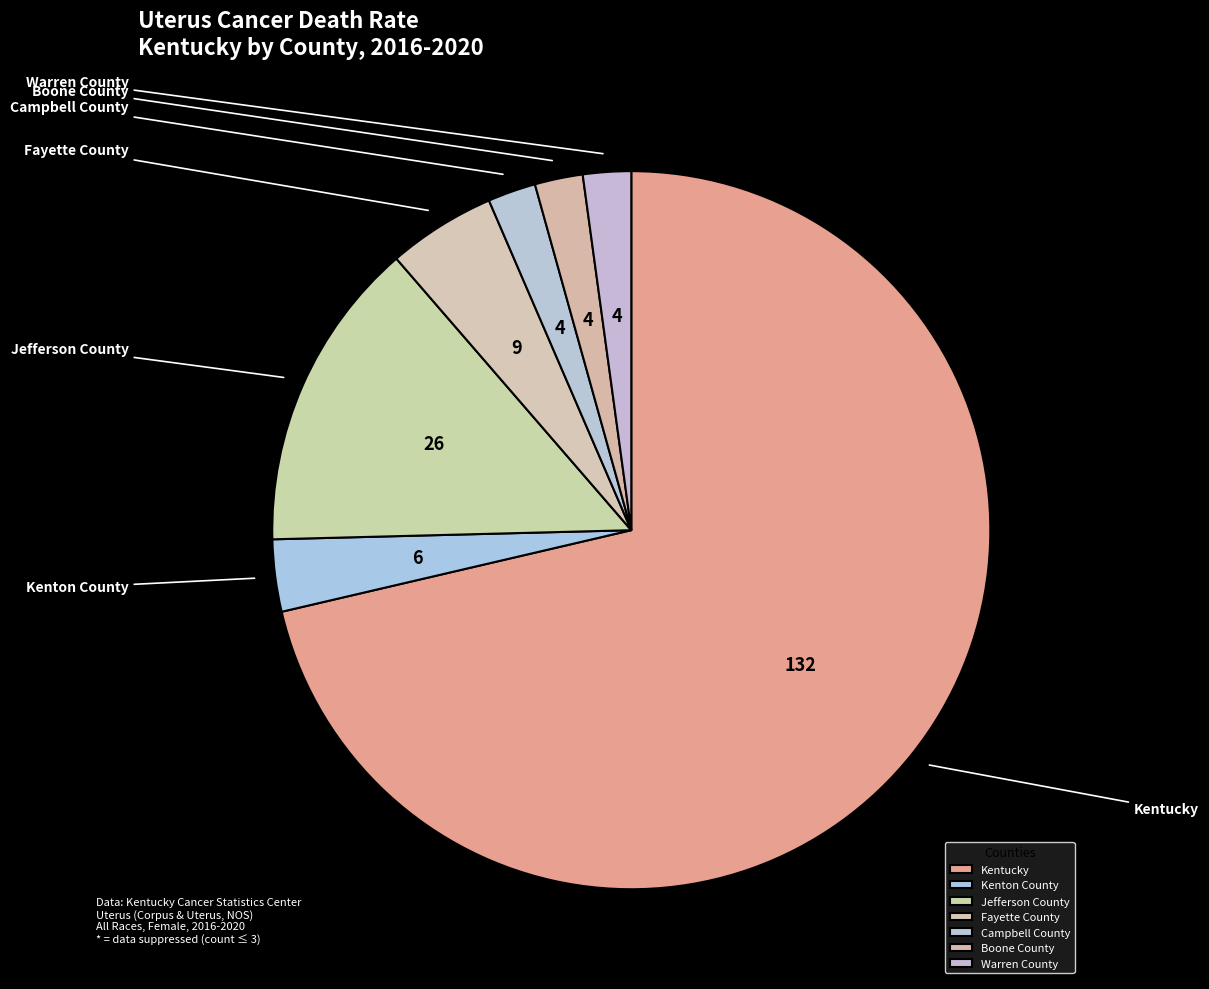

Which has a higher value, Kentucky or Fayette County?

Kentucky